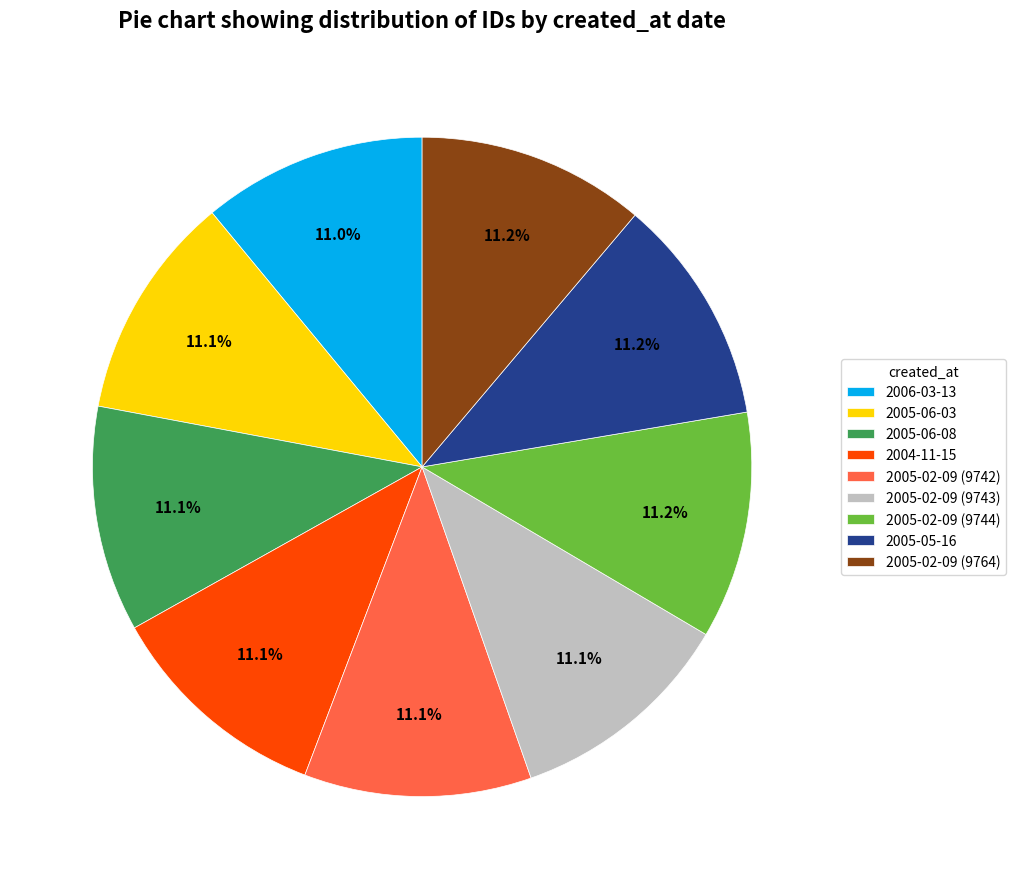

What is the ratio of the value at 2005-02-09 (9742) to the value at 2005-05-16?

1.0